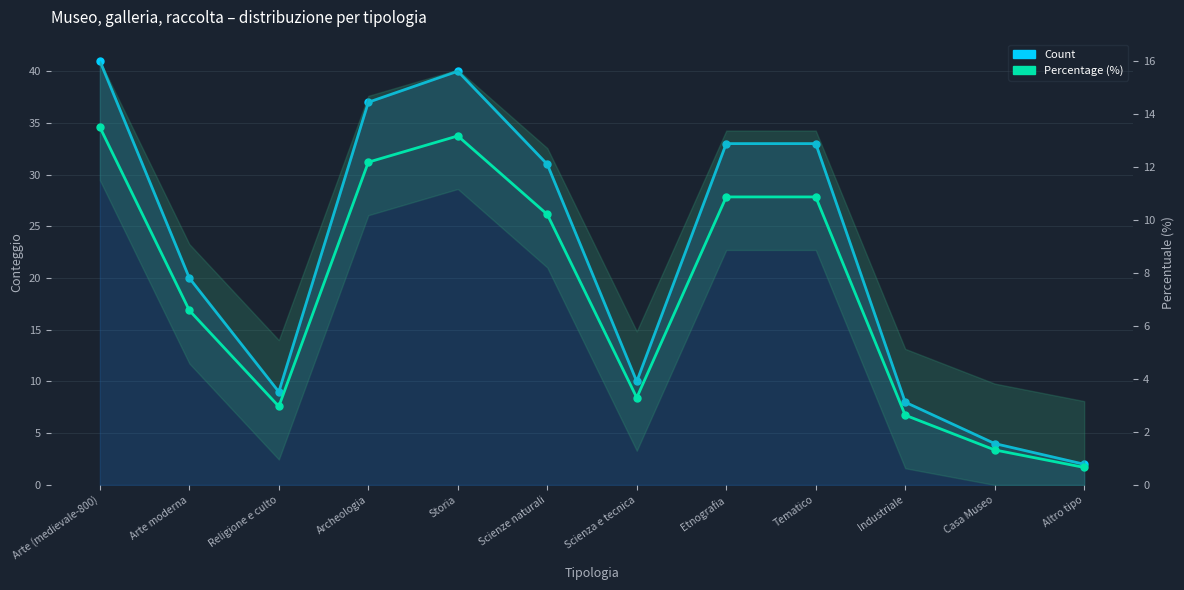

Is it true that Count equals 9.0 at Religione e culto?

True